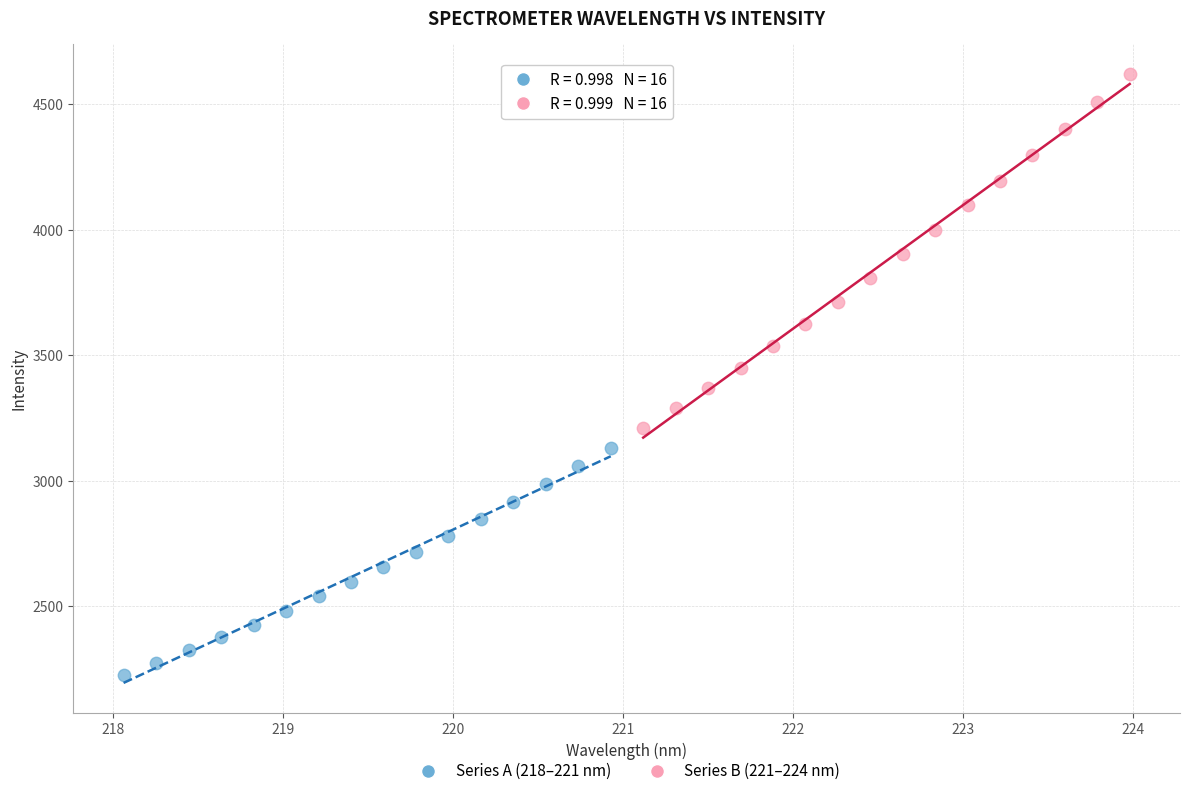

Which series has the largest Y range (max minus min)?

Series B (221–224 nm)